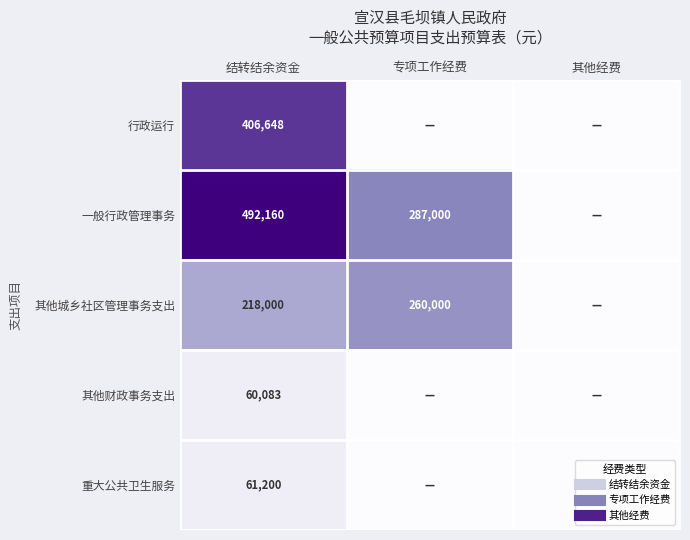

At 专项工作经费, list the series in order from smallest to largest.

行政运行, 其他财政事务支出, 重大公共卫生服务, 其他城乡社区管理事务支出, 一般行政管理事务